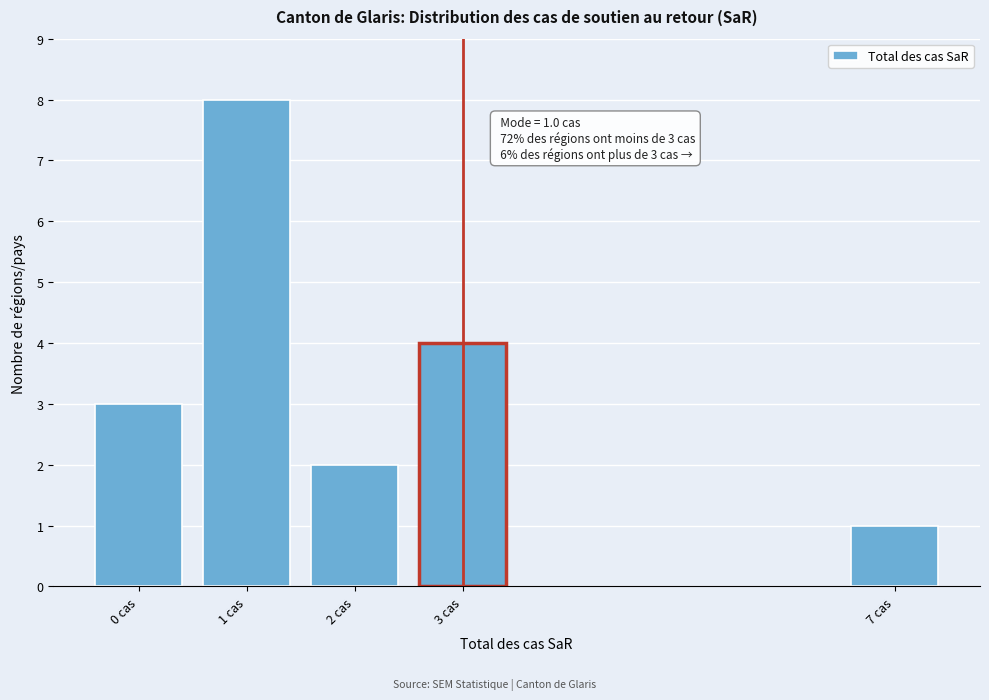

Reading left to right, list all the values displayed in this chart.

3	8	2	4	1